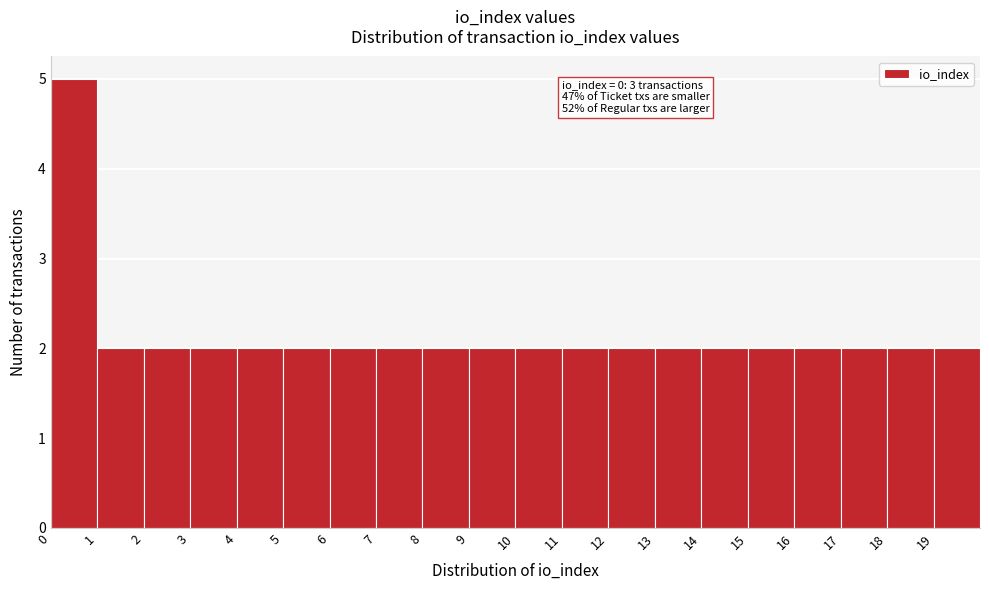

Over which range of the x-axis is the bar tallest?

0 to 1